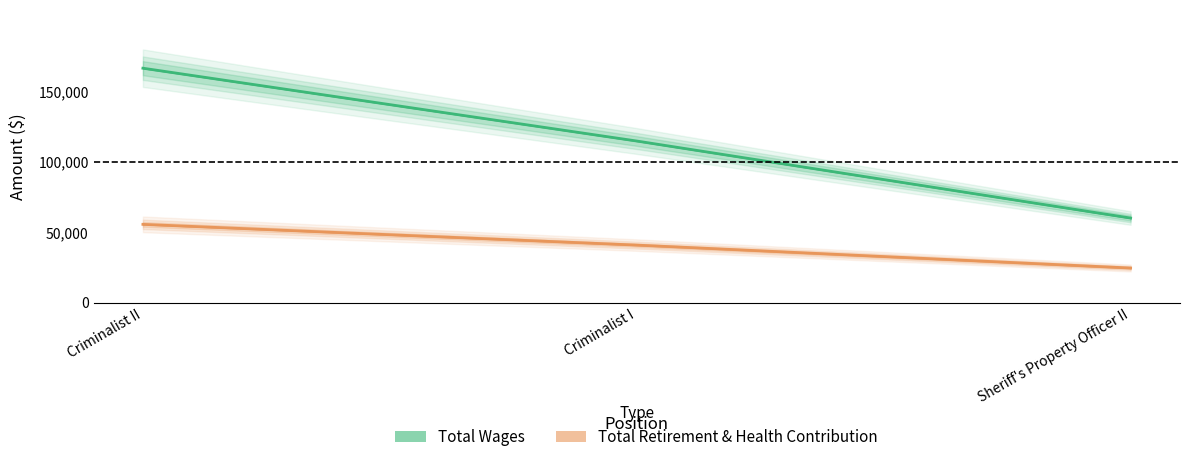

Reading right to left, transcribe all the data shown in this chart.

Total Wages: 59970	114613	166266
Total Retirement & Health Contribution: 24529	40786	55503